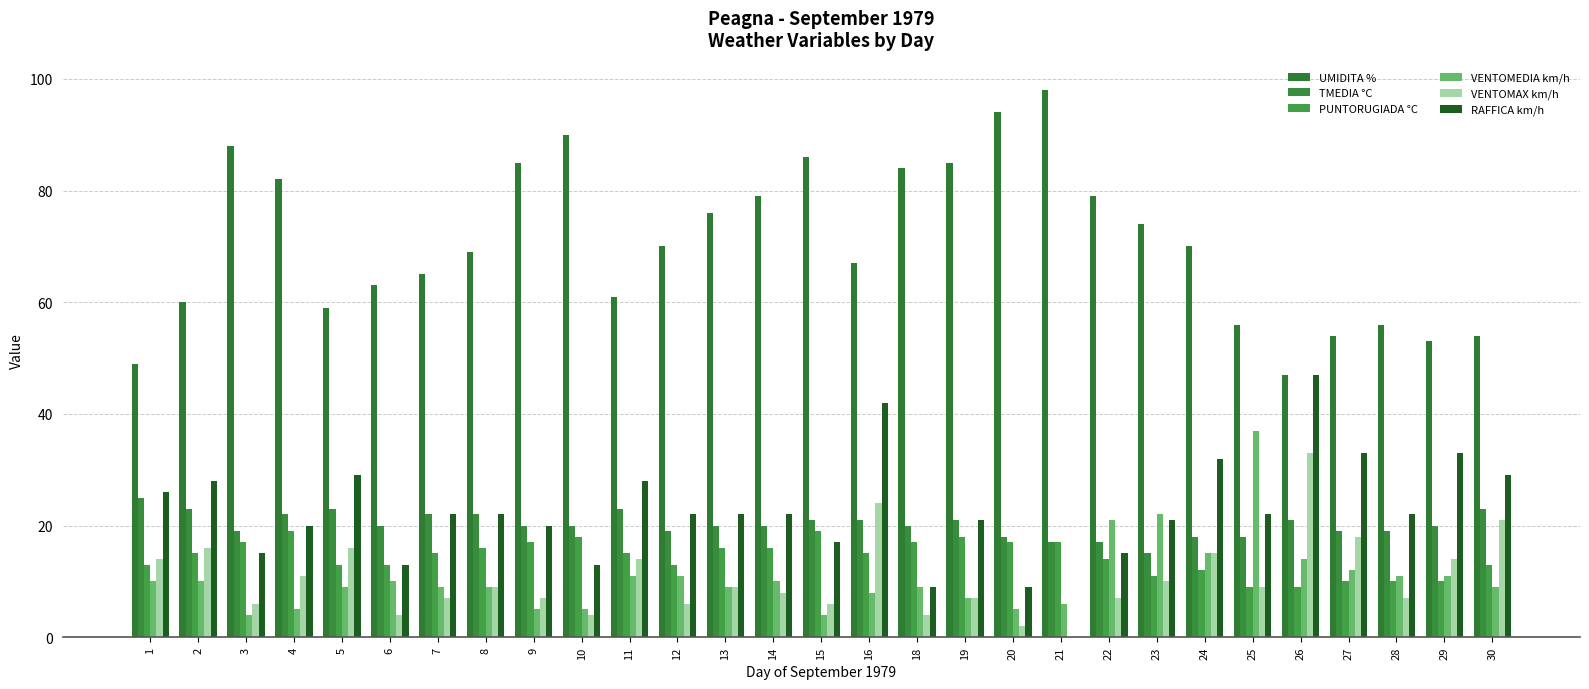

What is the value of the VENTOMEDIA km/h bar at the 22nd from the left?

22